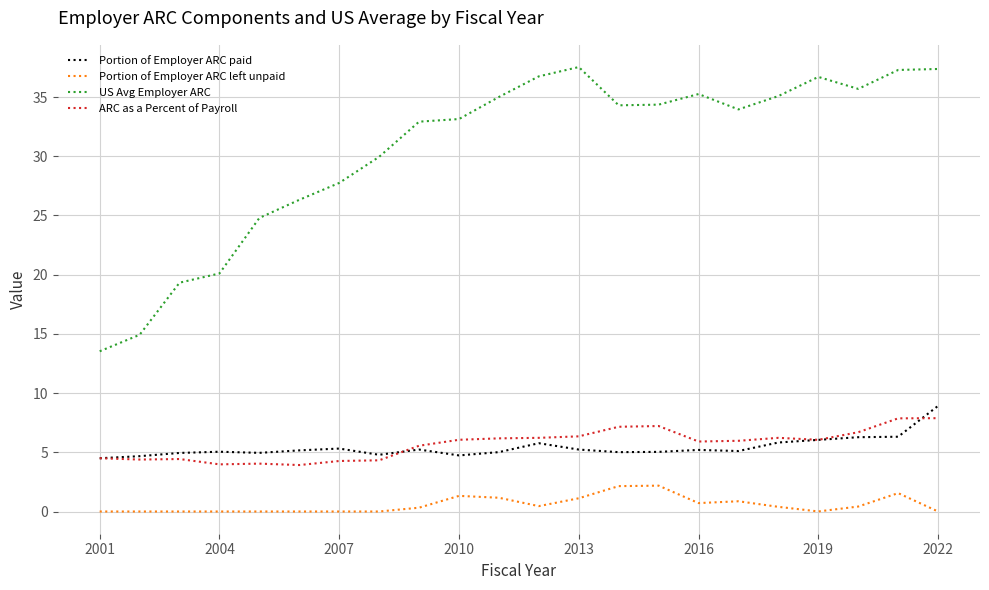

What is the maximum value for Portion of Employer ARC paid?

8.9